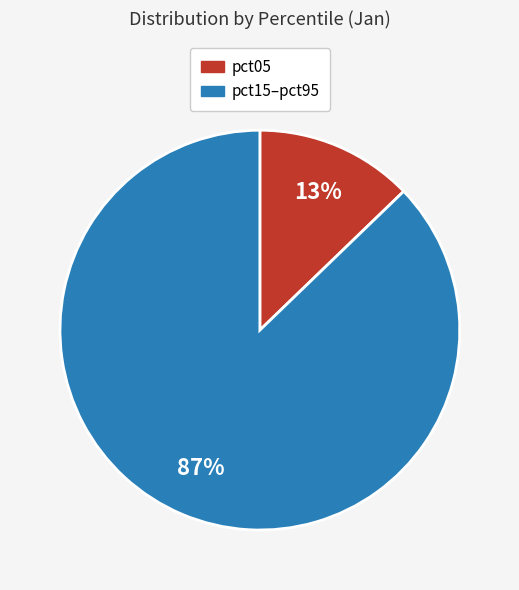

How many slices are in this pie chart?

2